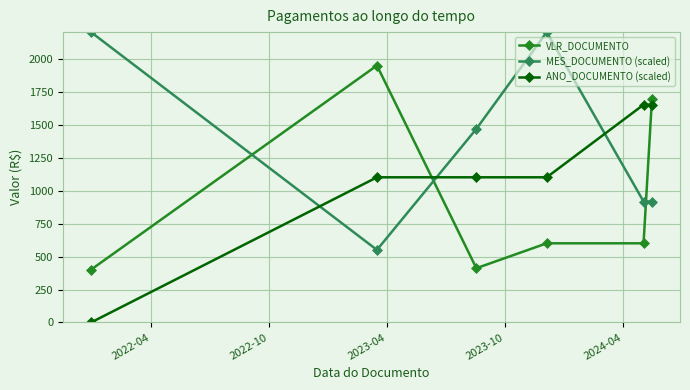

What are all the series names shown in the legend?

VLR_DOCUMENTO, MES_DOCUMENTO (scaled), ANO_DOCUMENTO (scaled)